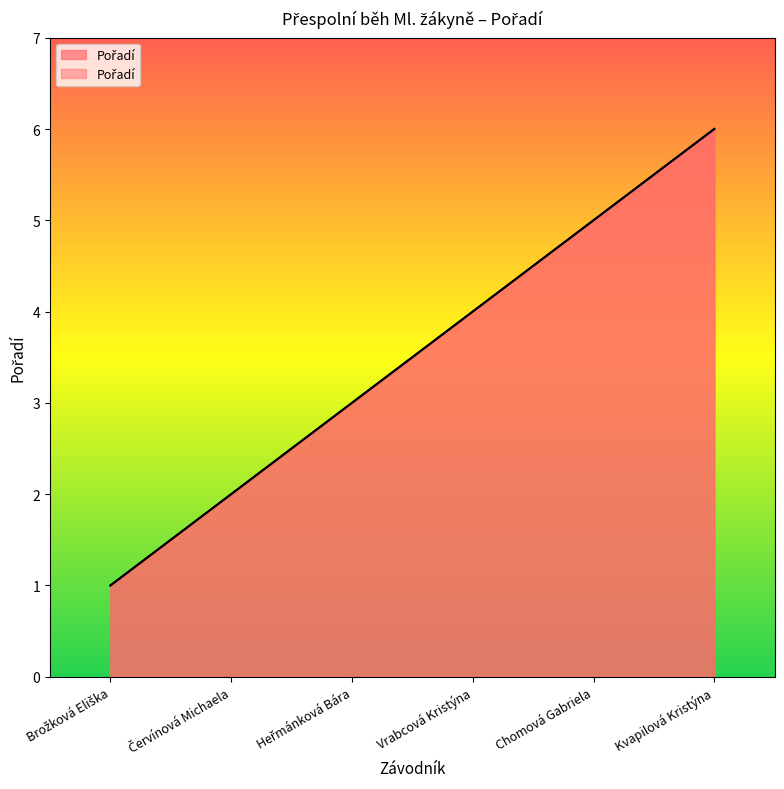

Reading right to left, what are all the values shown in this chart?

Kvapilová Kristýna=6	Chomová Gabriela=5	Vrabcová Kristýna=4	Heřmánková Bára=3	Červínová Michaela=2	Brožková Eliška=1